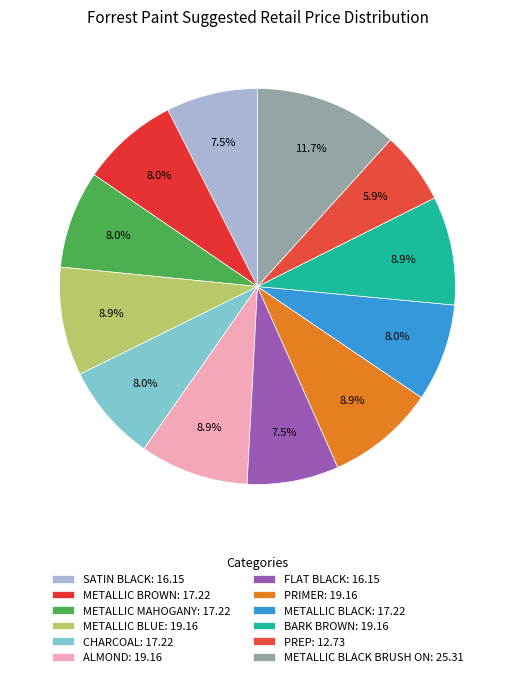

How many slices are in this pie chart?

12